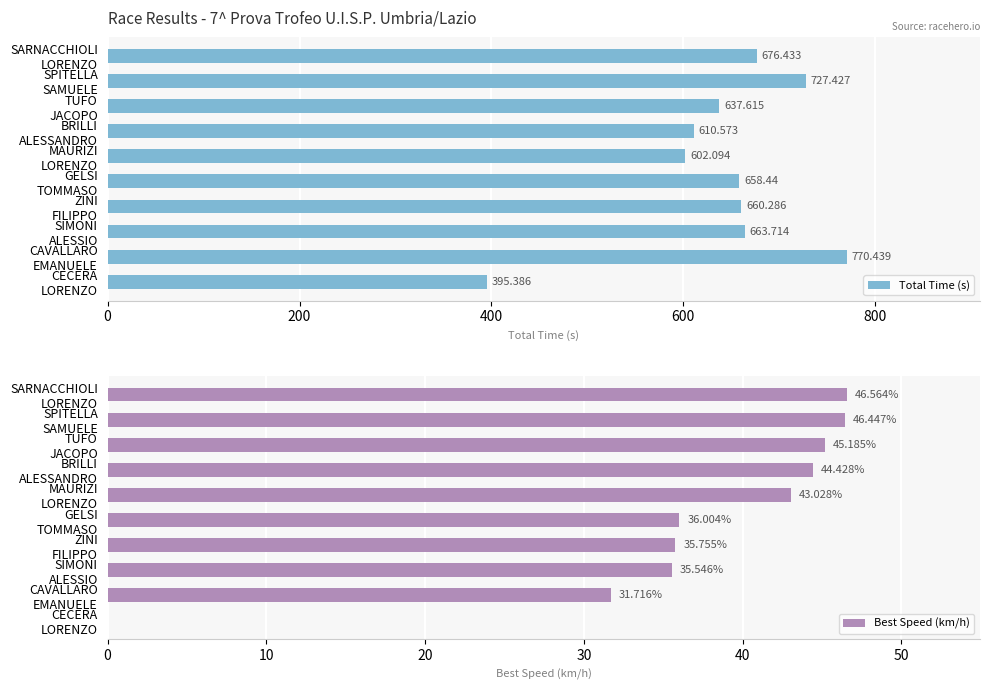

Reading left to right, transcribe all the data shown in this chart.

Total Time (s): 676.4	727.4	637.6	610.6	602.1	658.4	660.3	663.7	770.4	395.4
Best Speed (km/h): 46.6	46.4	45.2	44.4	43.0	36.0	35.8	35.5	31.7	0.0